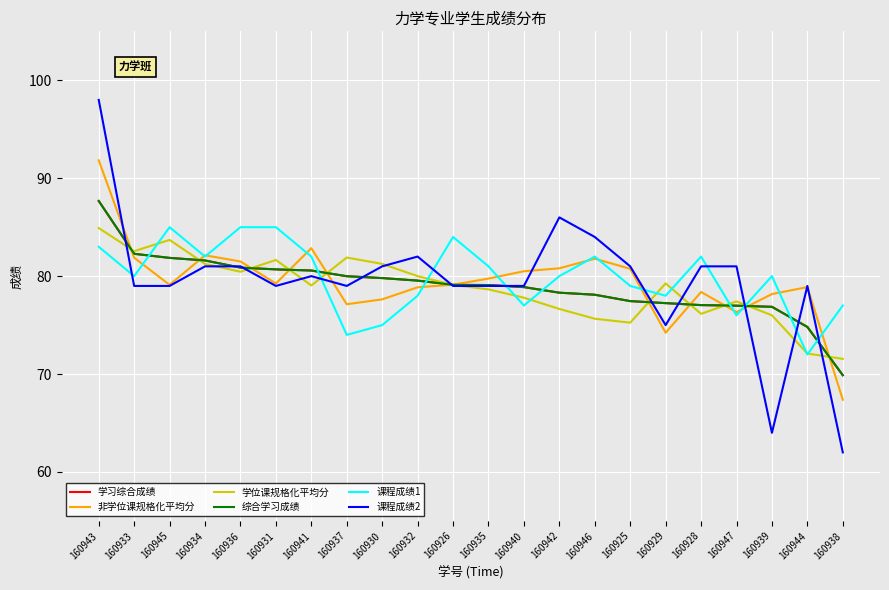

What is the greatest value displayed?

98.0